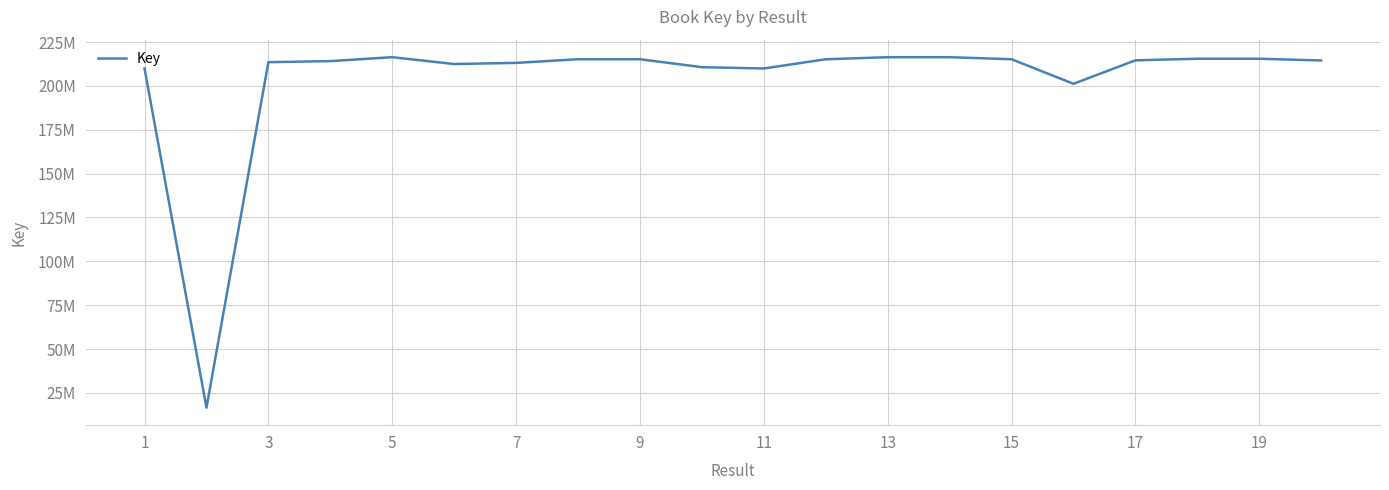

Does the chart have visible grid lines?

Yes